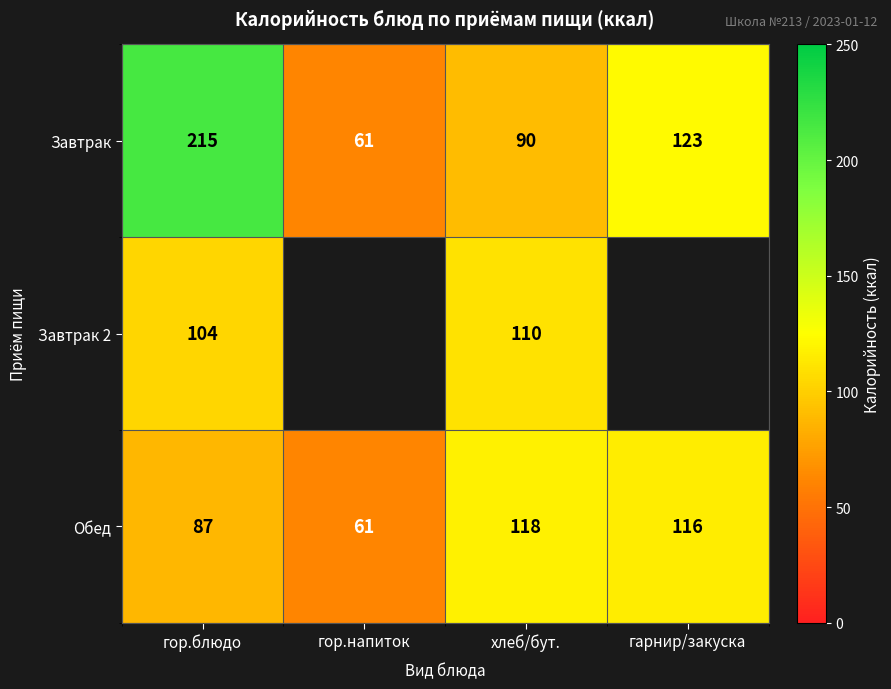

Between гор.блюдо and хлеб/бут., which series saw the biggest shift?

Завтрак